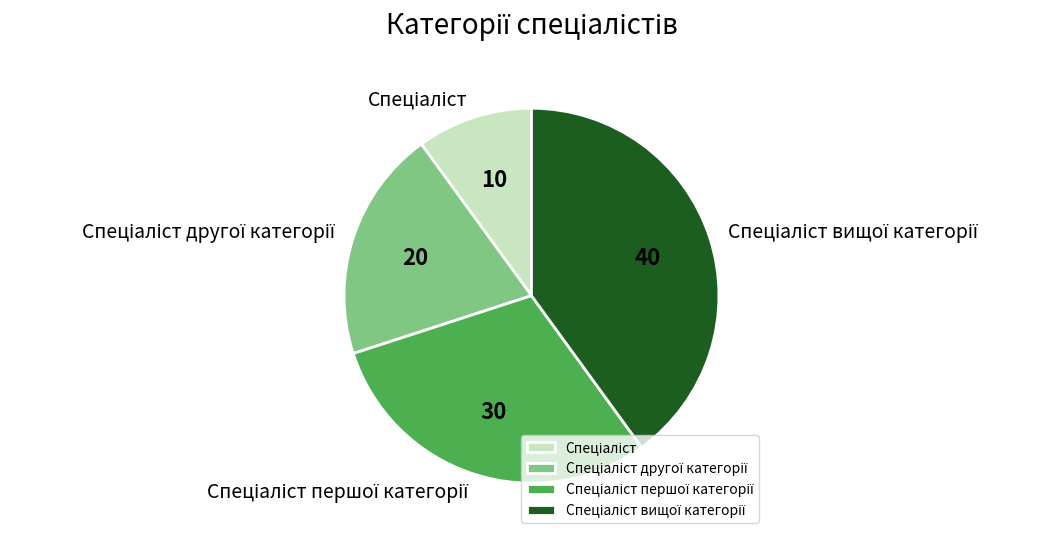

Is there any slice that represents more than half of the pie?

No